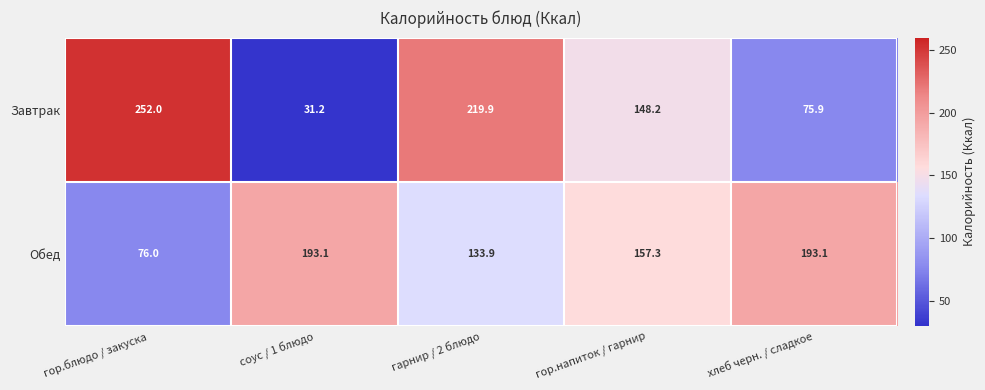

Reading left to right, extract all data points from this chart.

Завтрак: 252.0	31.2	219.9	148.2	75.9
Обед: 76.0	193.1	133.9	157.3	193.1